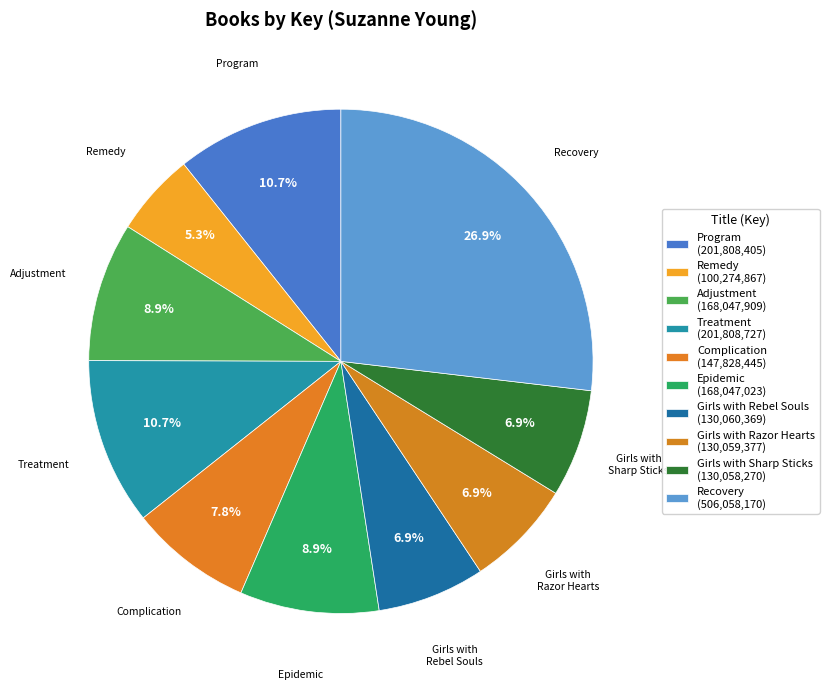

Combined, do Recovery and Treatment account for over 50%?

No